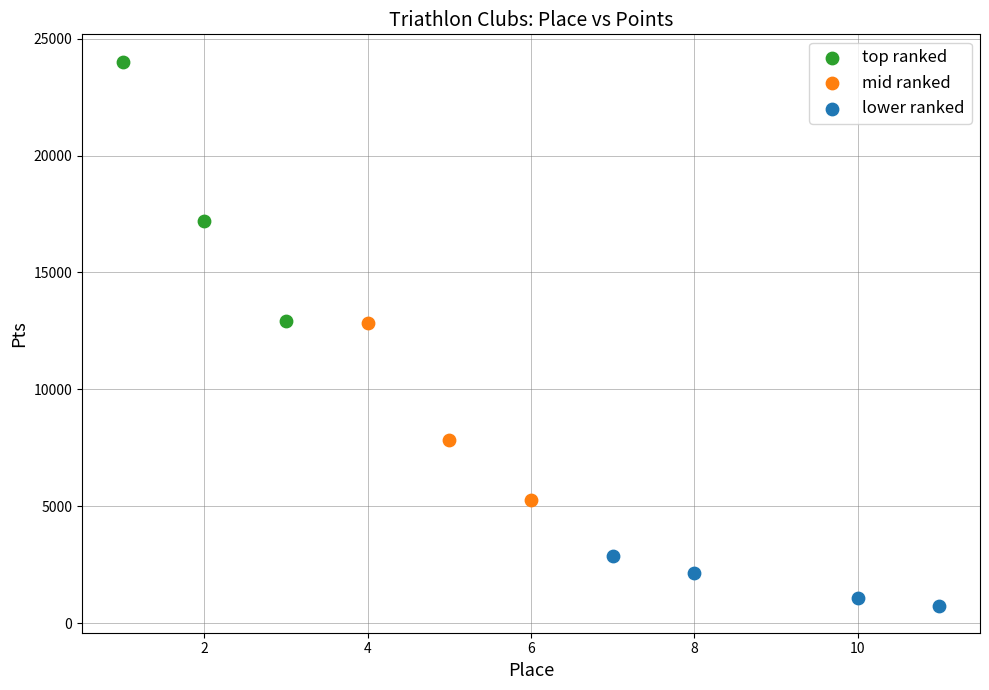

Which series has the widest spread of Y values?

top ranked